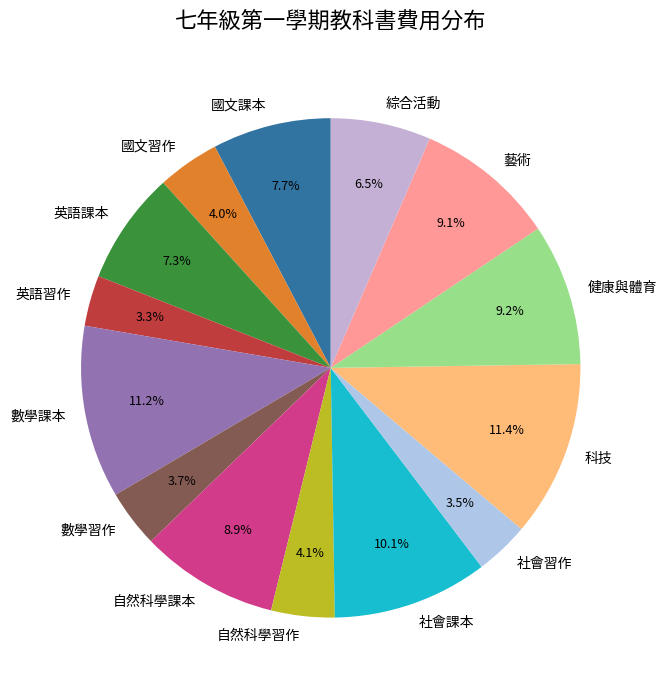

Which has a higher value, 自然科學習作 or 社會課本?

社會課本